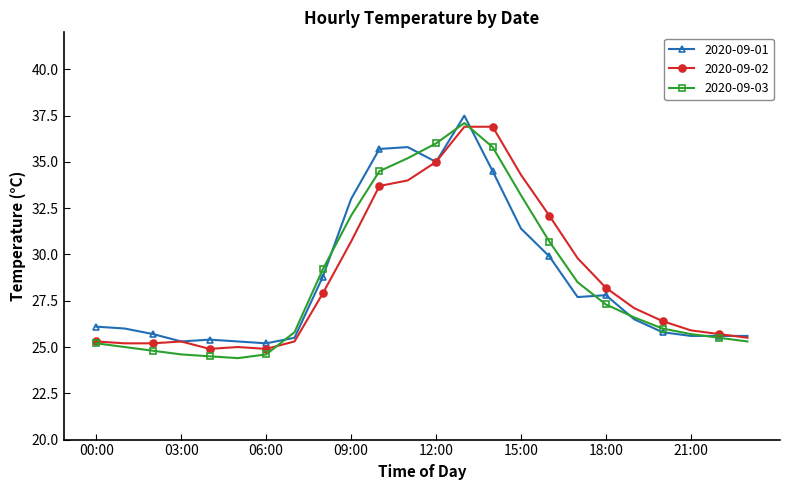

What is the value of the 2020-09-01 point at the 17th from the left?

29.9